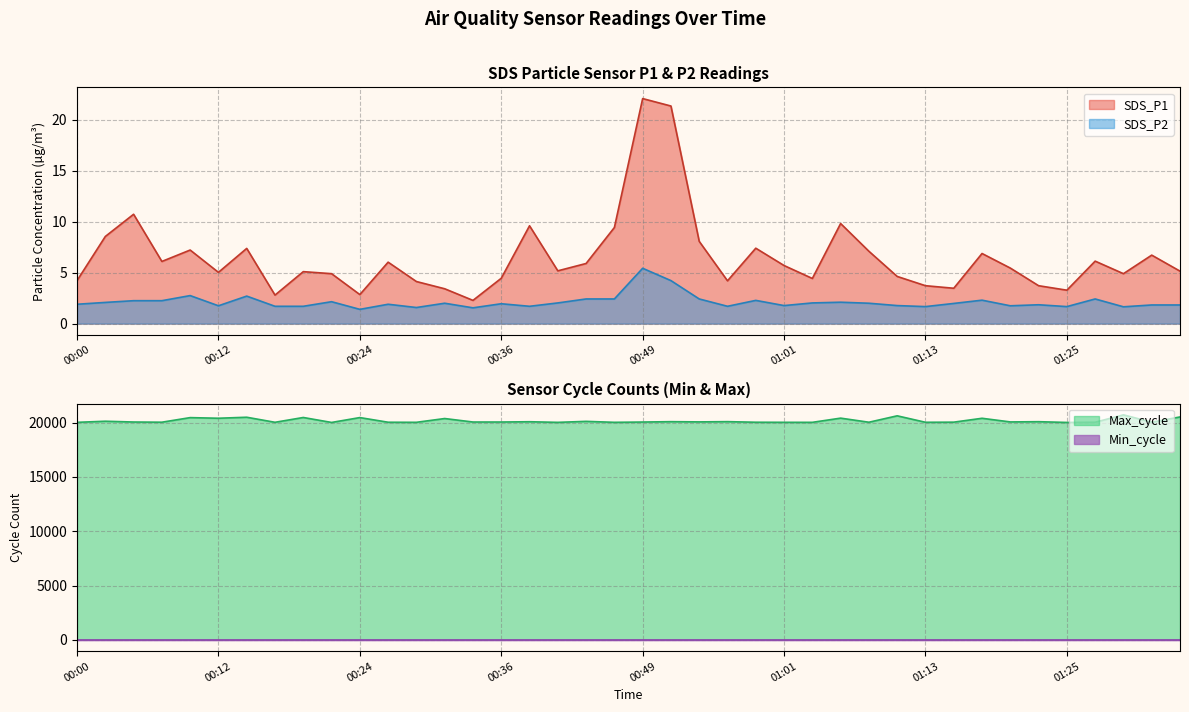

How many categories are shown in the chart?

40